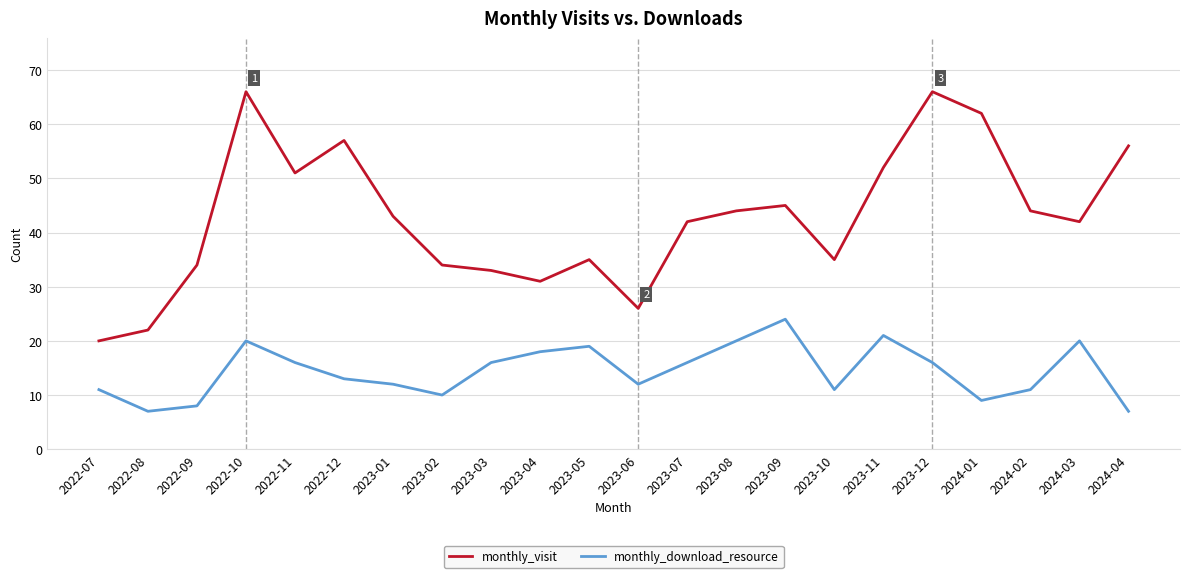

Count the number of categories in the chart.

22